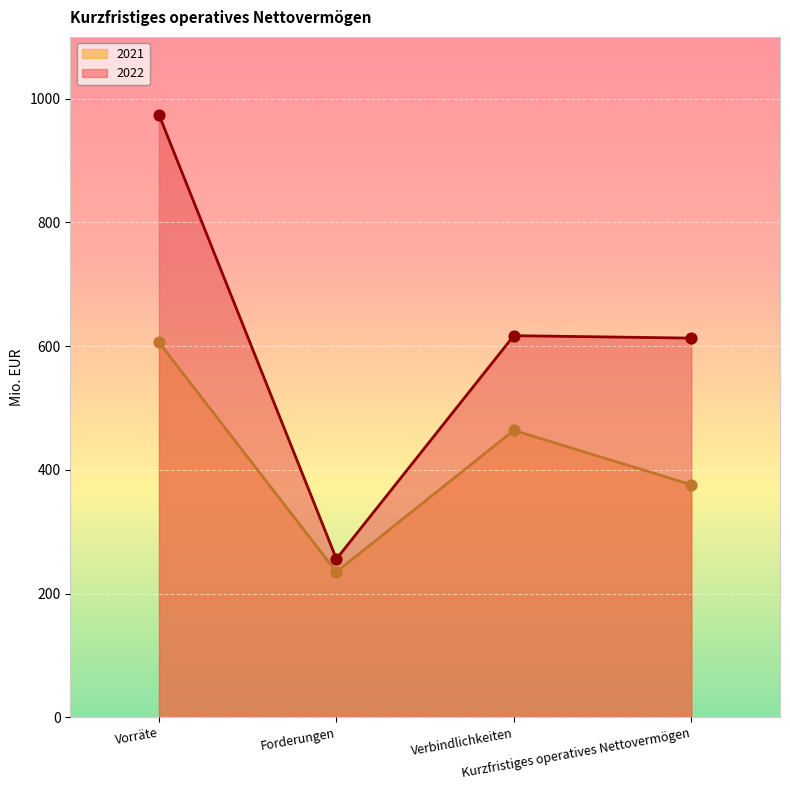

What are all the series names shown in the legend?

2021, 2022